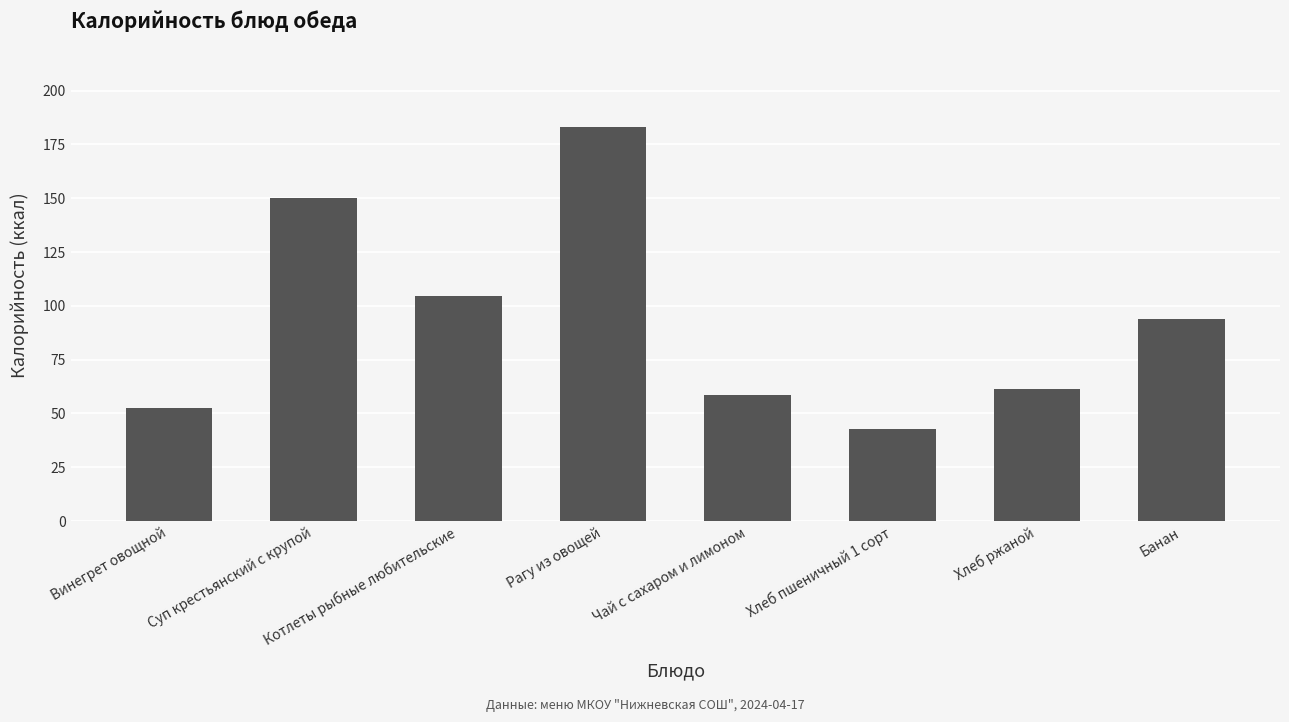

What is the difference between the values at Котлеты рыбные любительские and Хлеб пшеничный 1 сорт?

62.0